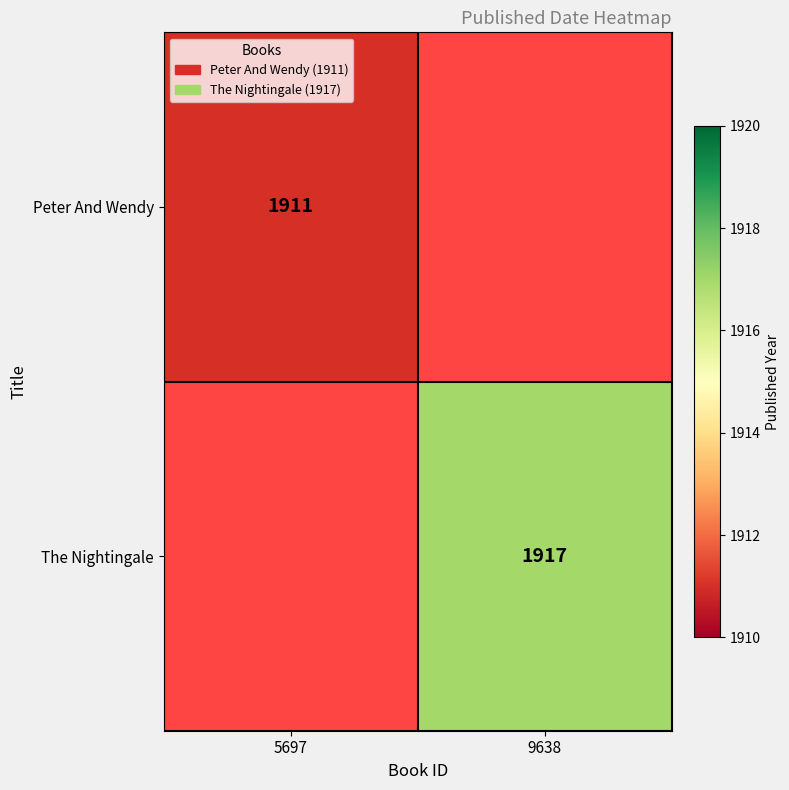

Which label corresponds to the smallest value in the chart?

5697